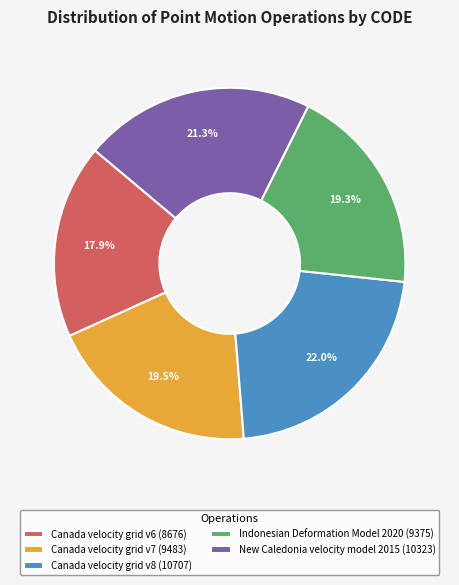

Do Canada velocity grid v7 (9483) and Canada velocity grid v8 (10707) together represent more than half of the pie?

No